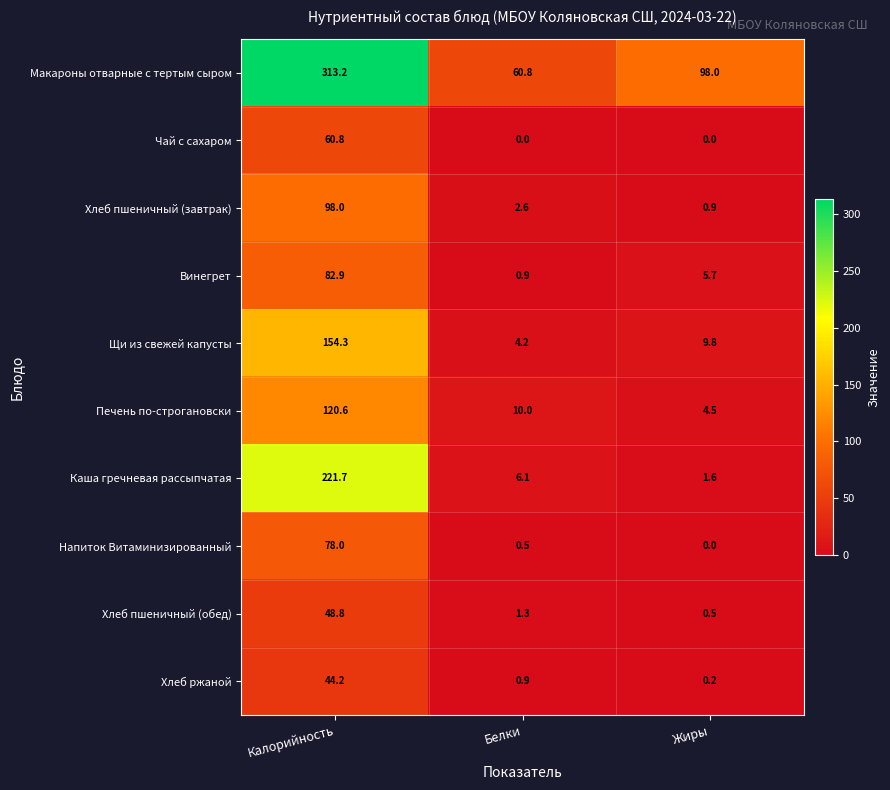

Rank the series by their maximum value, from highest to lowest.

Макароны отварные с тертым сыром, Каша гречневая рассыпчатая, Щи из свежей капусты, Печень по-строгановски, Хлеб пшеничный (завтрак), Винегрет, Напиток Витаминизированный, Чай с сахаром, Хлеб пшеничный (обед), Хлеб ржаной